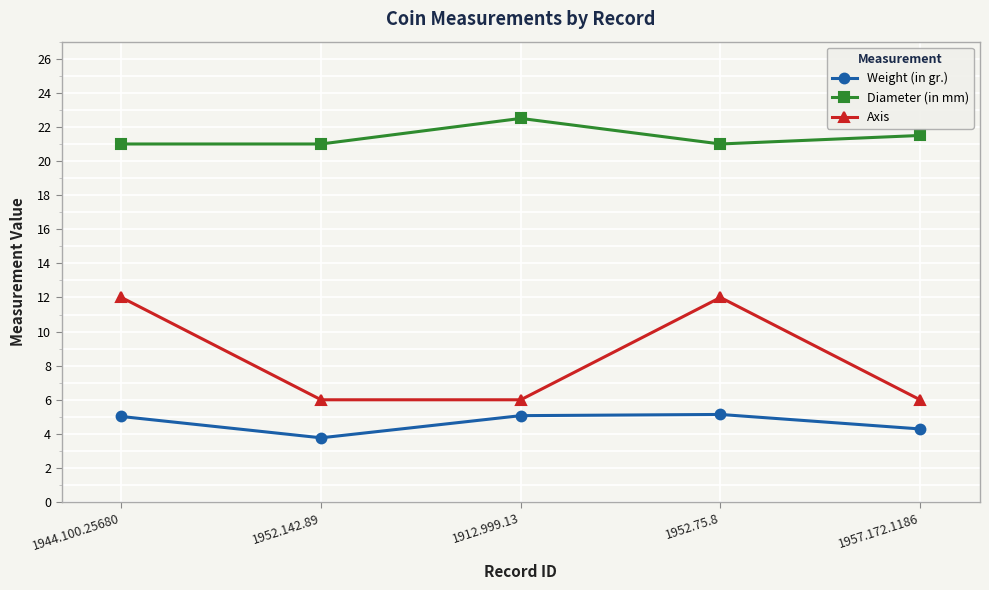

What value does the Diameter (in mm) series have at 1912.999.13?

22.5